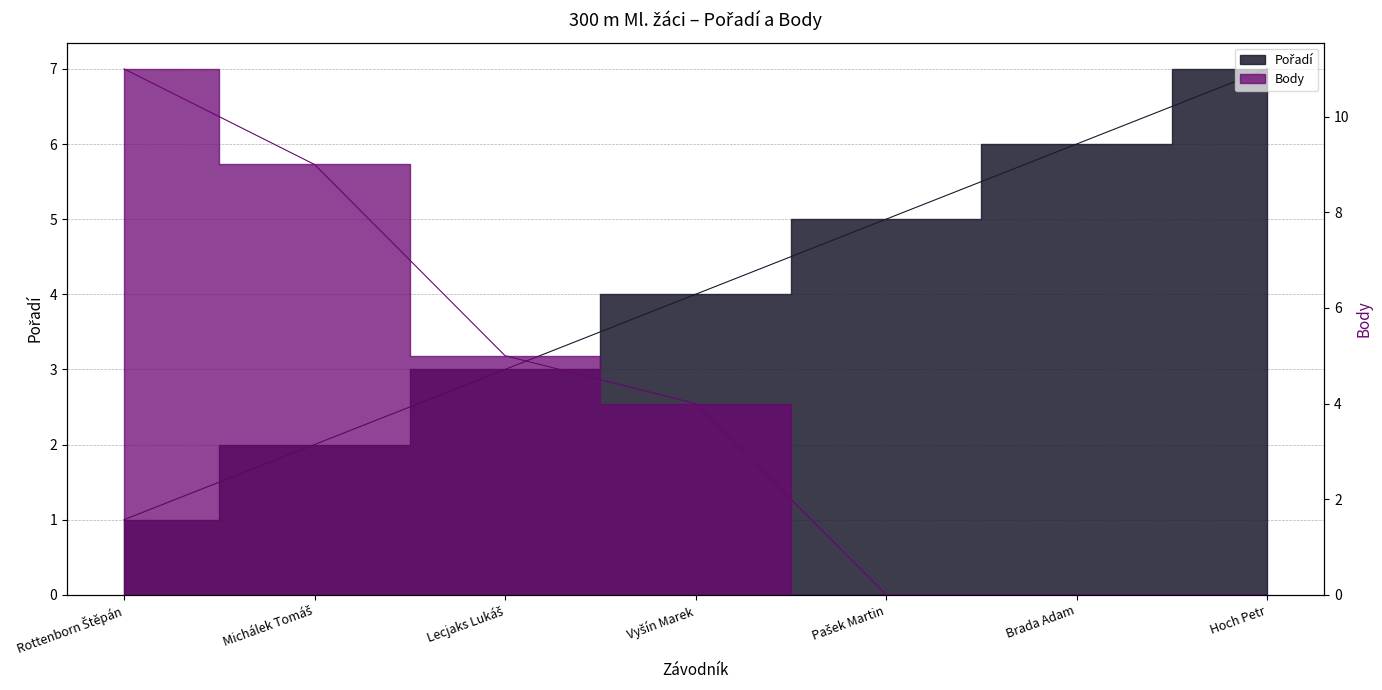

What is the greatest value displayed?

11